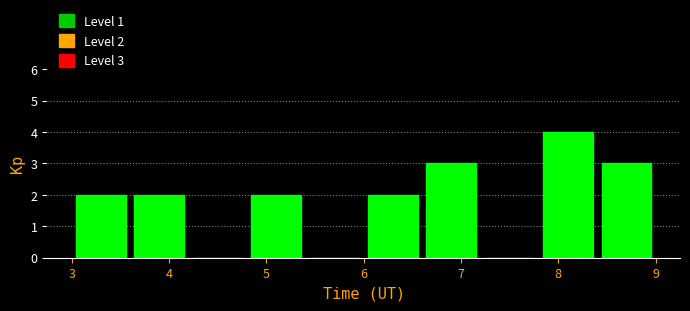

Which range on the x-axis has the tallest bar?

7.8 to 8.4